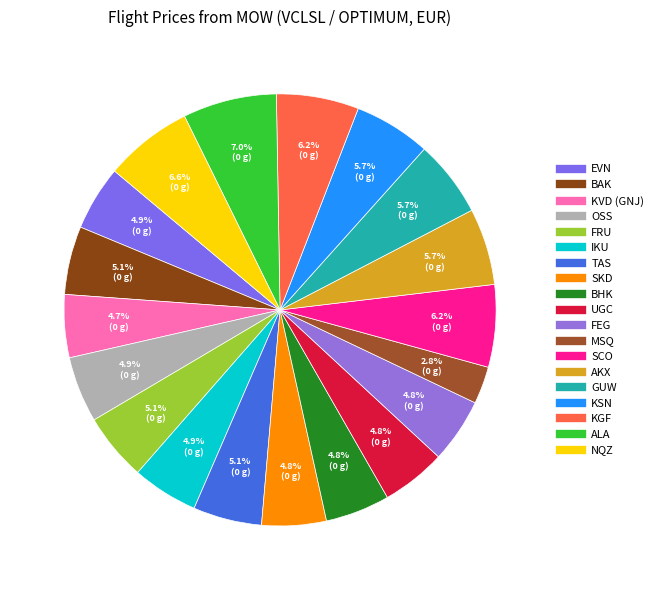

To the nearest percent, what is the average slice percentage?

5%